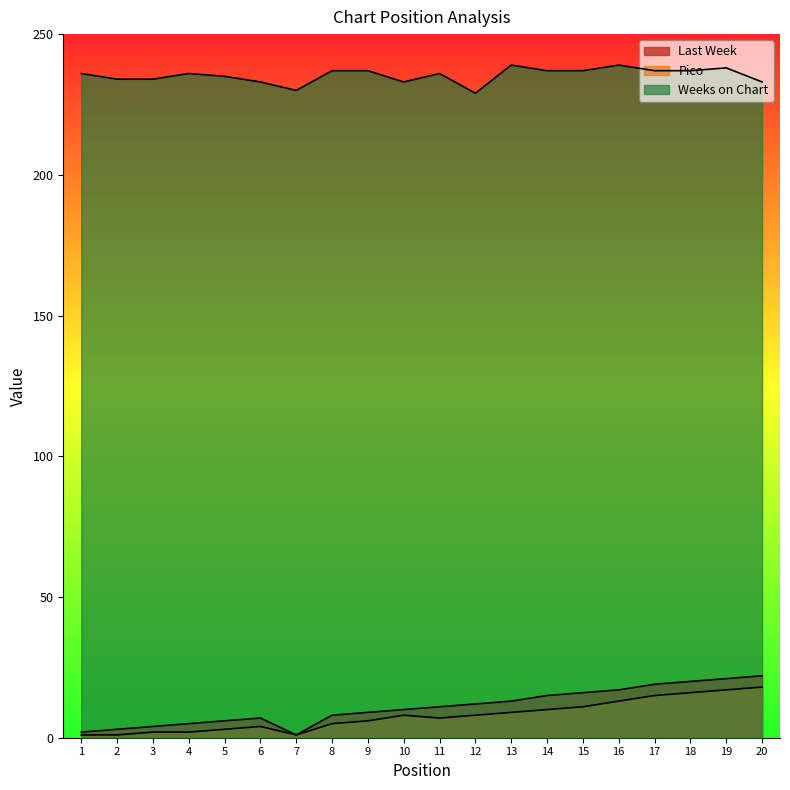

Which category has the lowest value in the Weeks on Chart series?

12